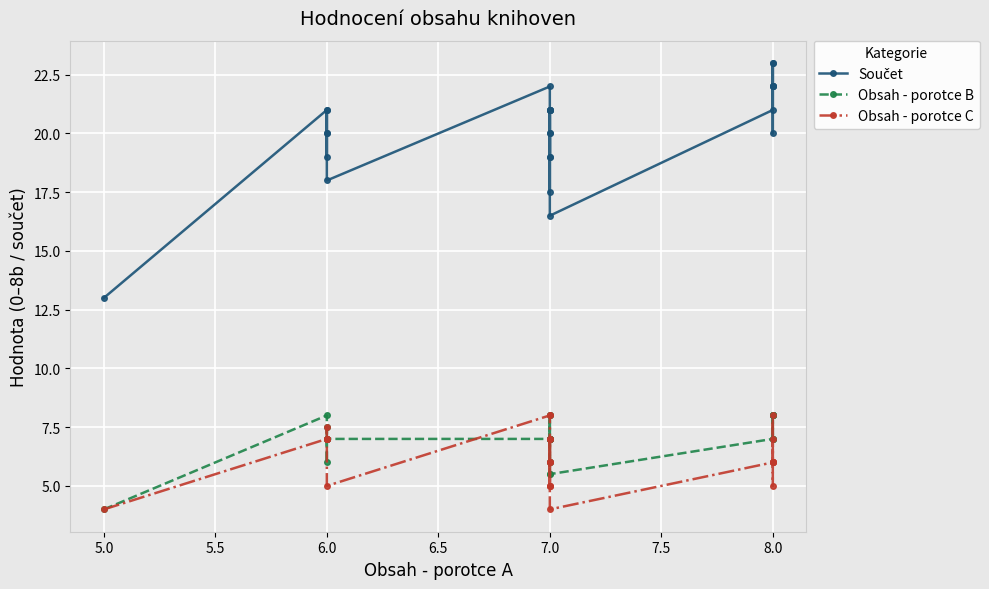

How many interior local peaks does the Obsah - porotce C series have?

6